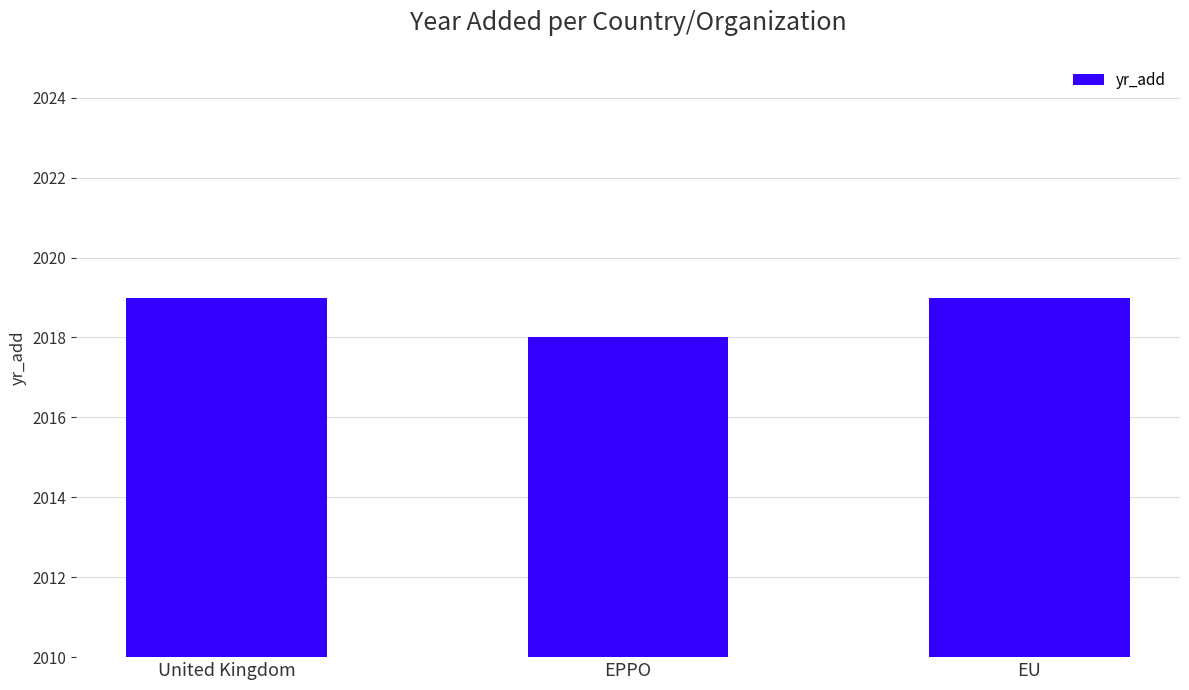

What is the smallest value displayed?

2018